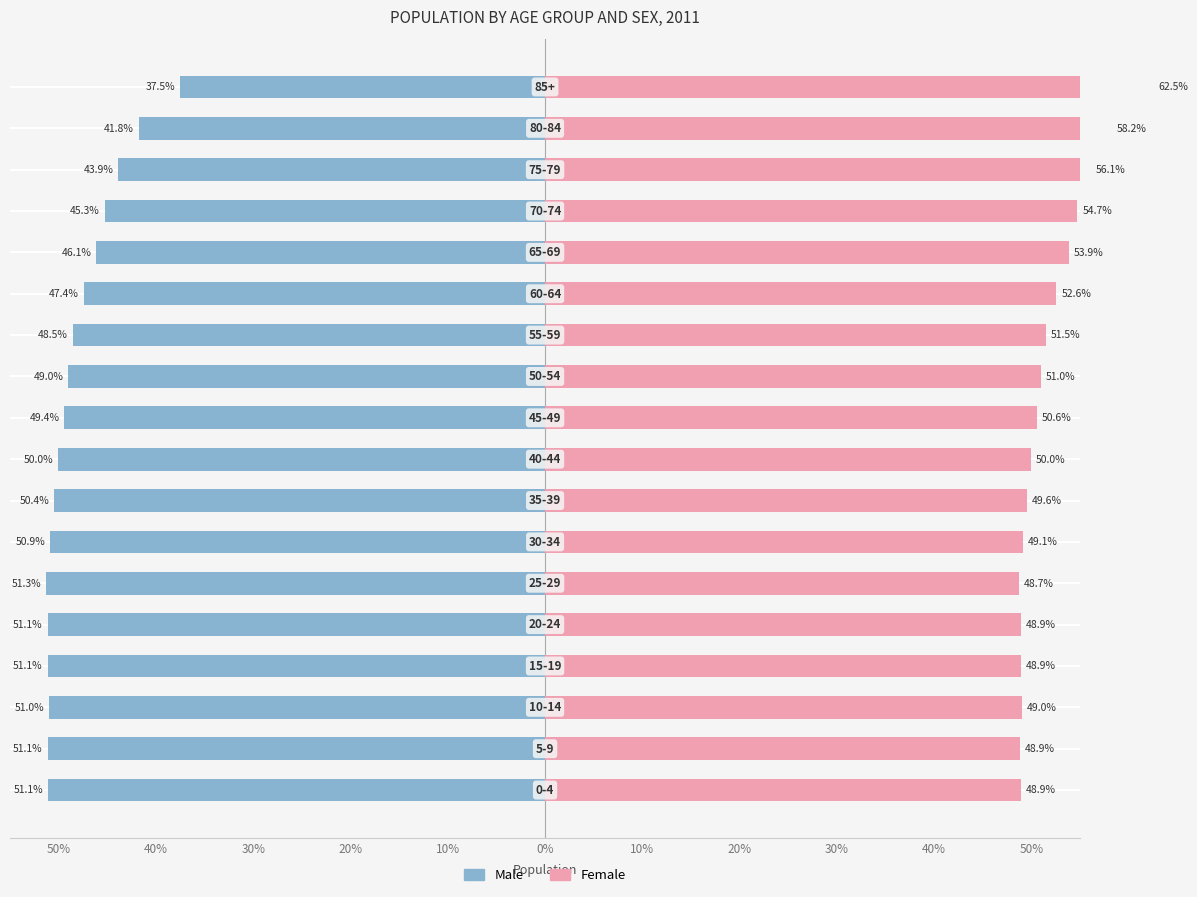

What are all the series names shown in the legend?

Male, Female